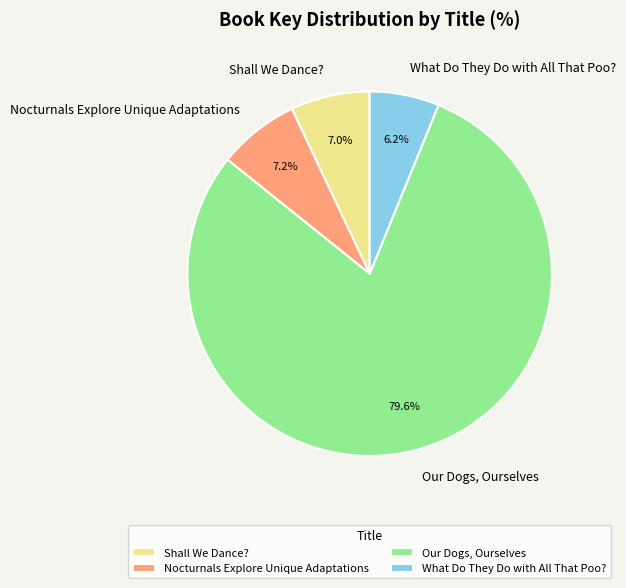

To the nearest percent, what is the combined percentage of Shall We Dance? and What Do They Do with All That Poo??

13%